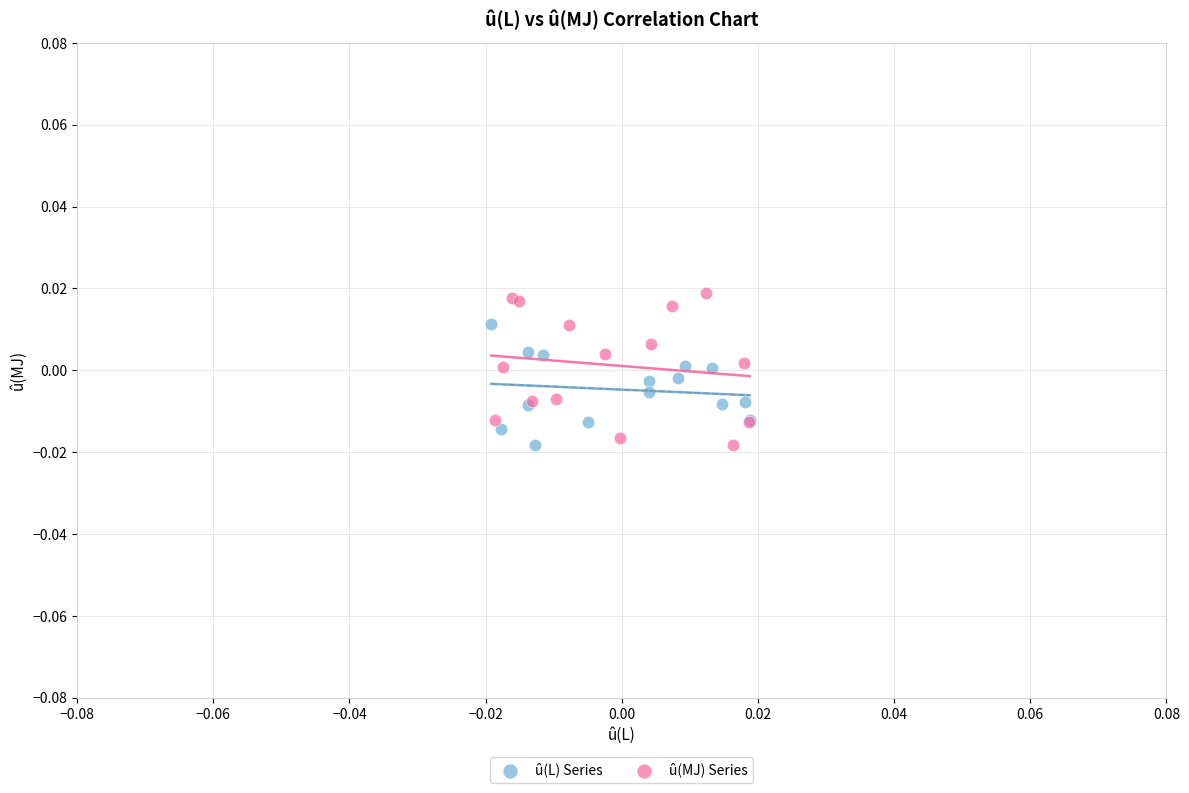

Which series has the largest Y range (max minus min)?

û(MJ) Series